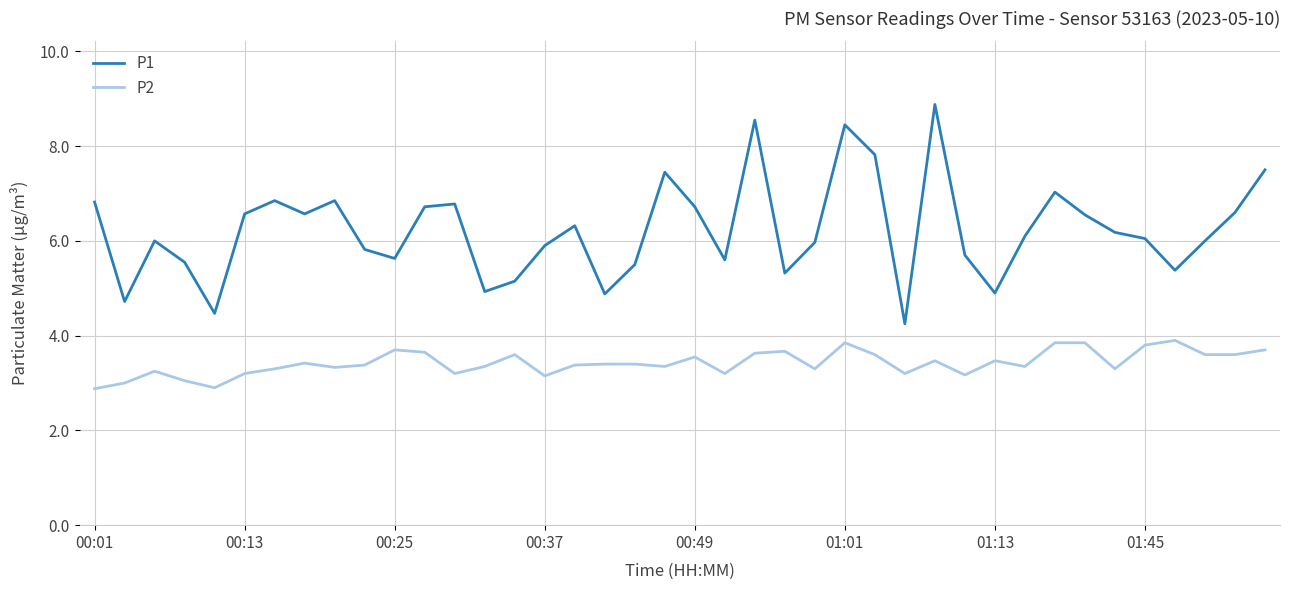

How many distinct data groups are displayed?

2